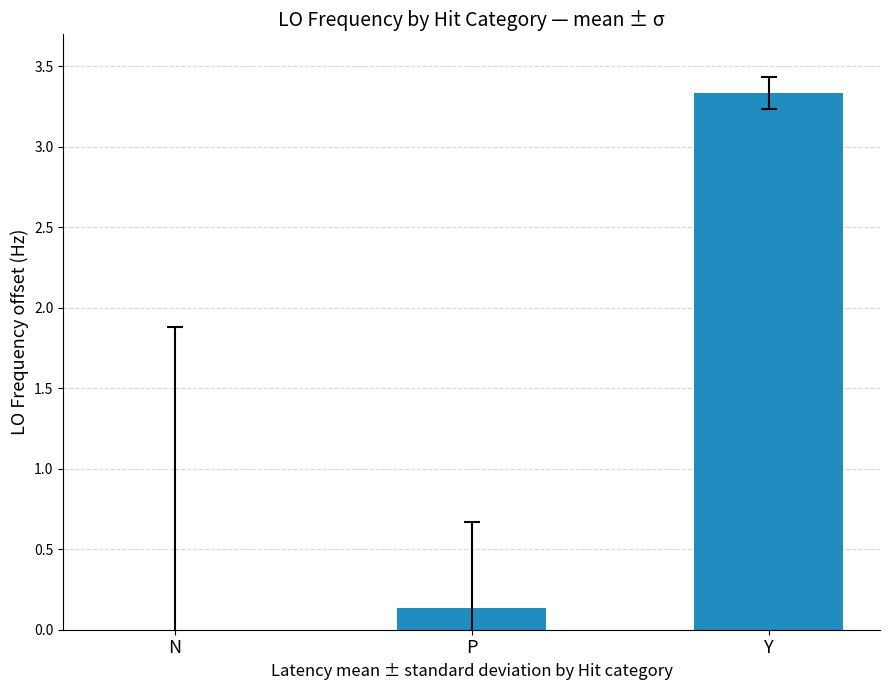

Read the value at Y.

3.3